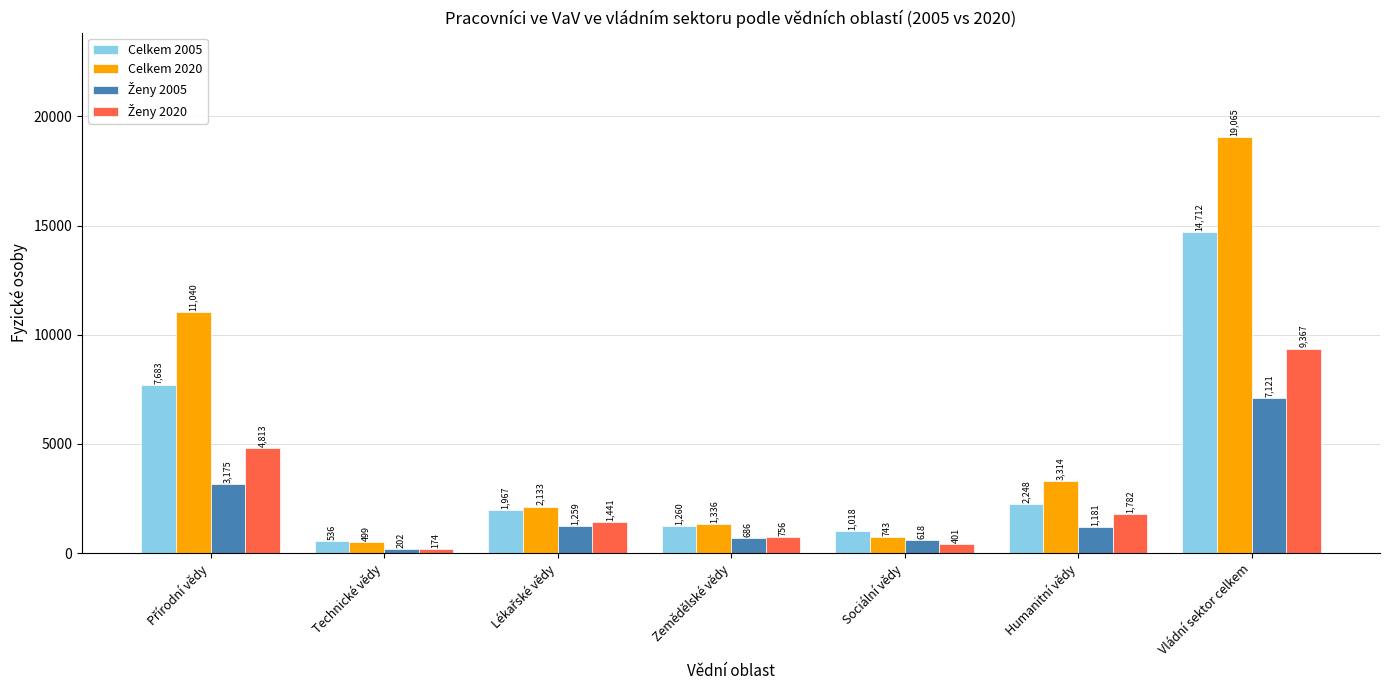

Is it true that Celkem 2020 equals 7141.4 at Vládní sektor celkem?

False